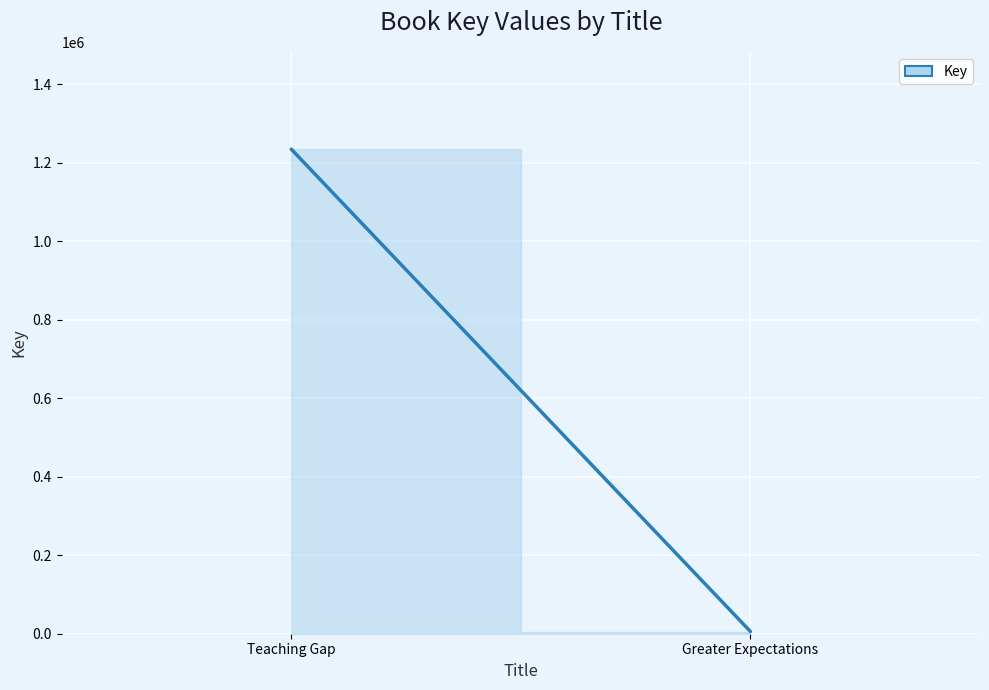

Reading left to right, what are all the values shown in this chart?

1234745	5650